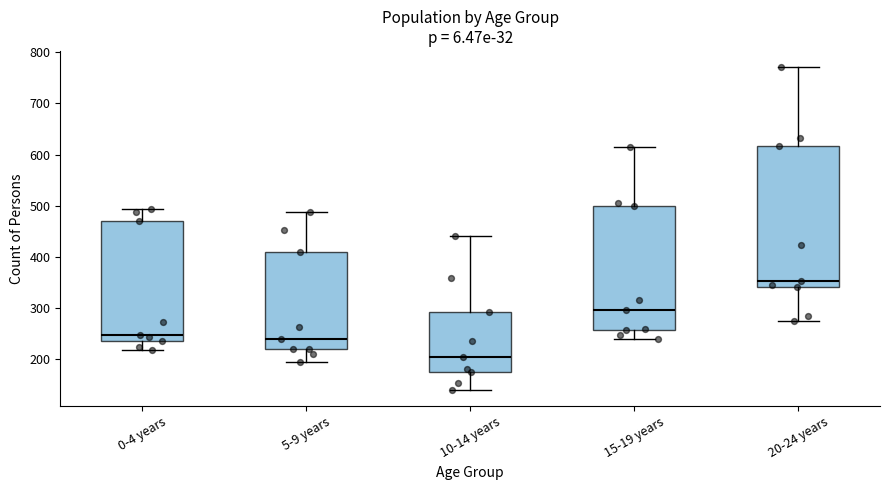

Where is the upper edge of the box for 5-9 years on the y-axis? The values are not printed on the chart, so give them approximately, as read against the axis.

410